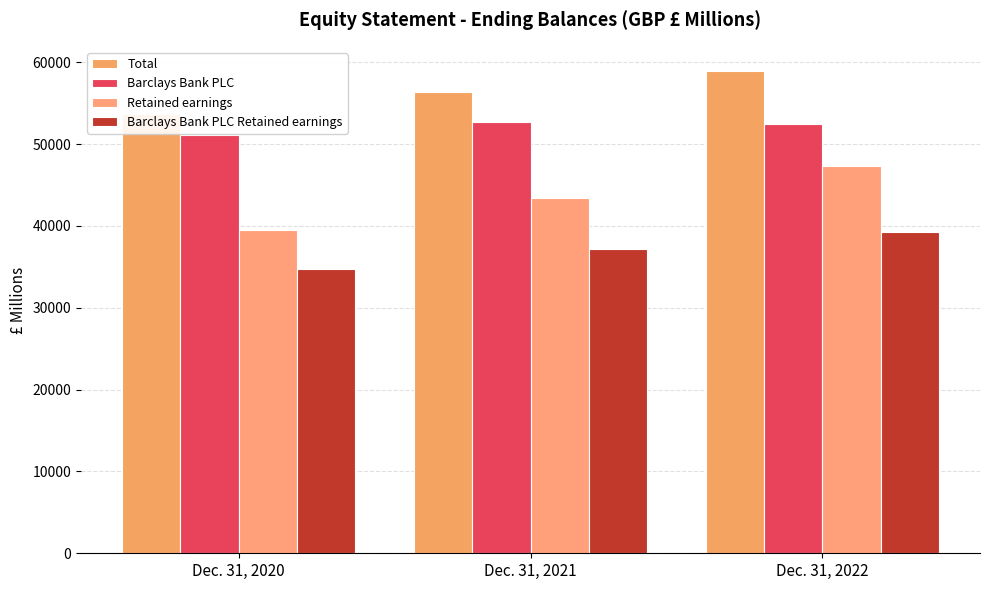

What is the value of the Total bar at the 1st from the left?

53710